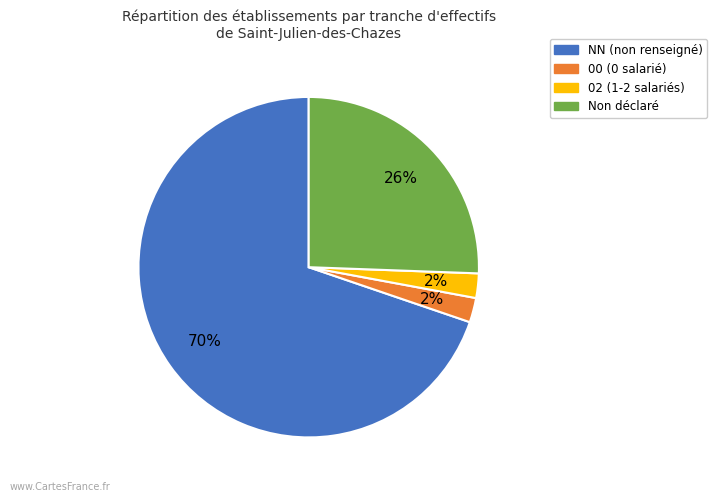

To the nearest percent, what is the average slice percentage?

25%